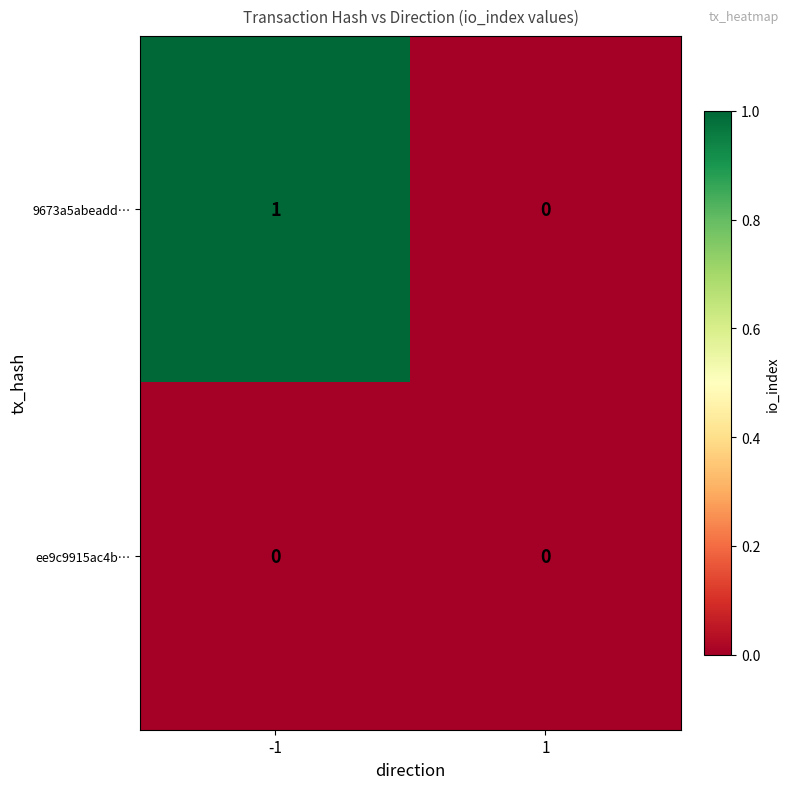

The value of 9673a5abeadd… at -1 is 1. True or false?

True